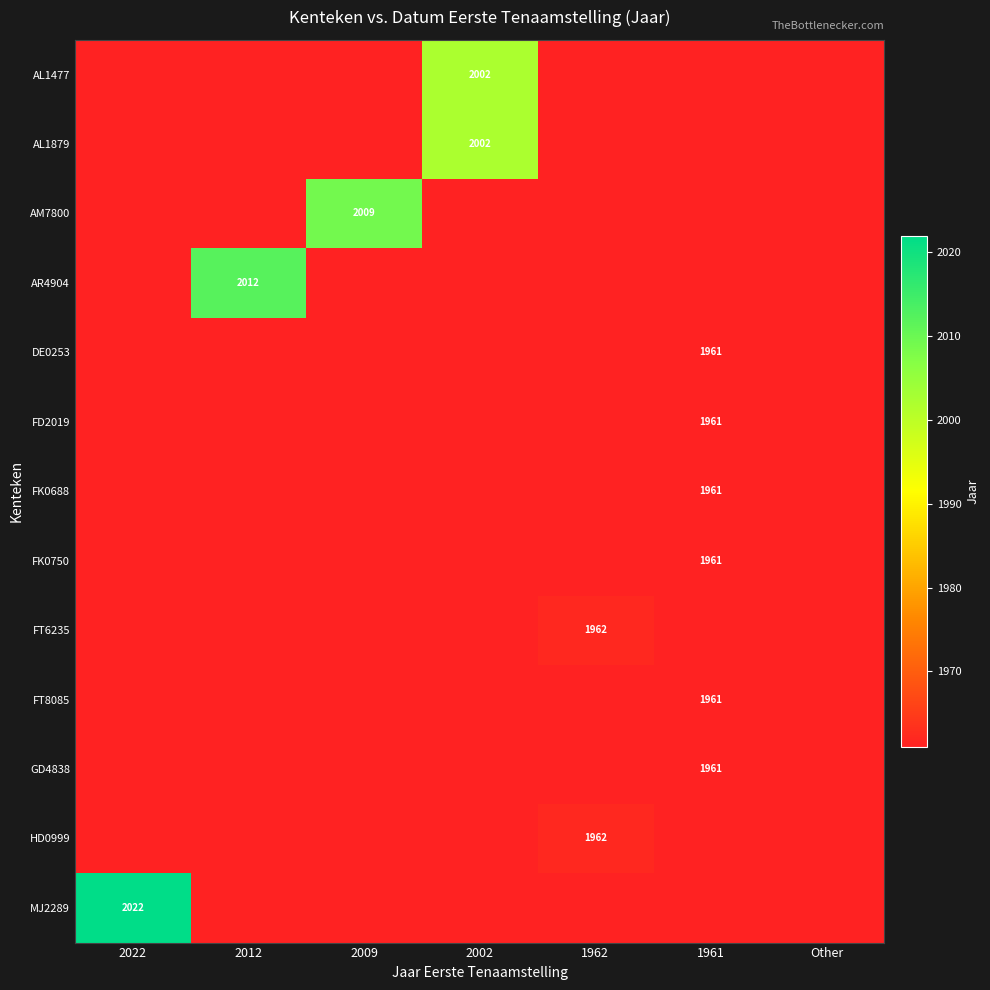

The value of FK0688 at 1961 is 792. True or false?

False